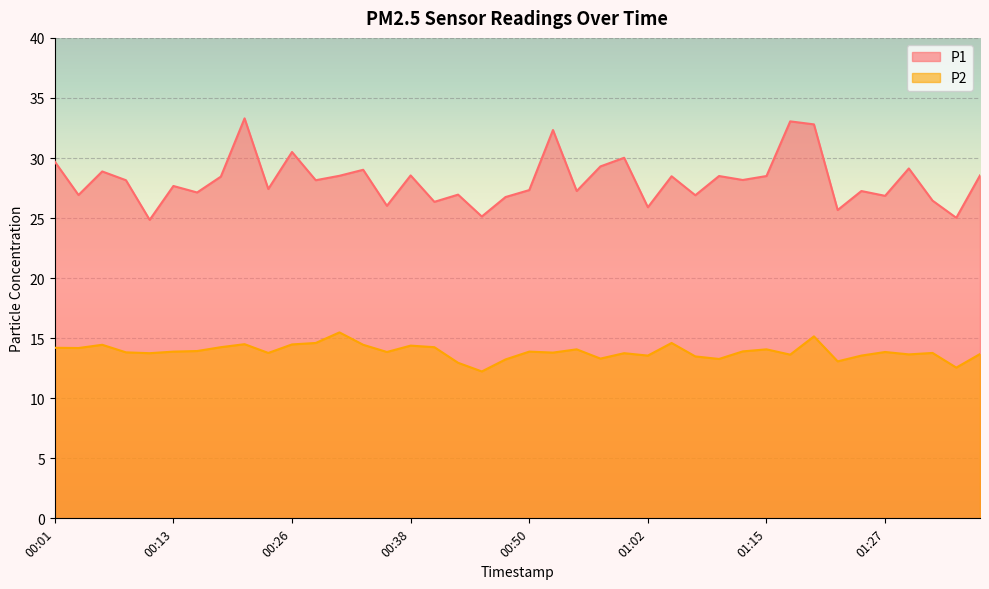

At how many categories does at least one series exceed 31?

4